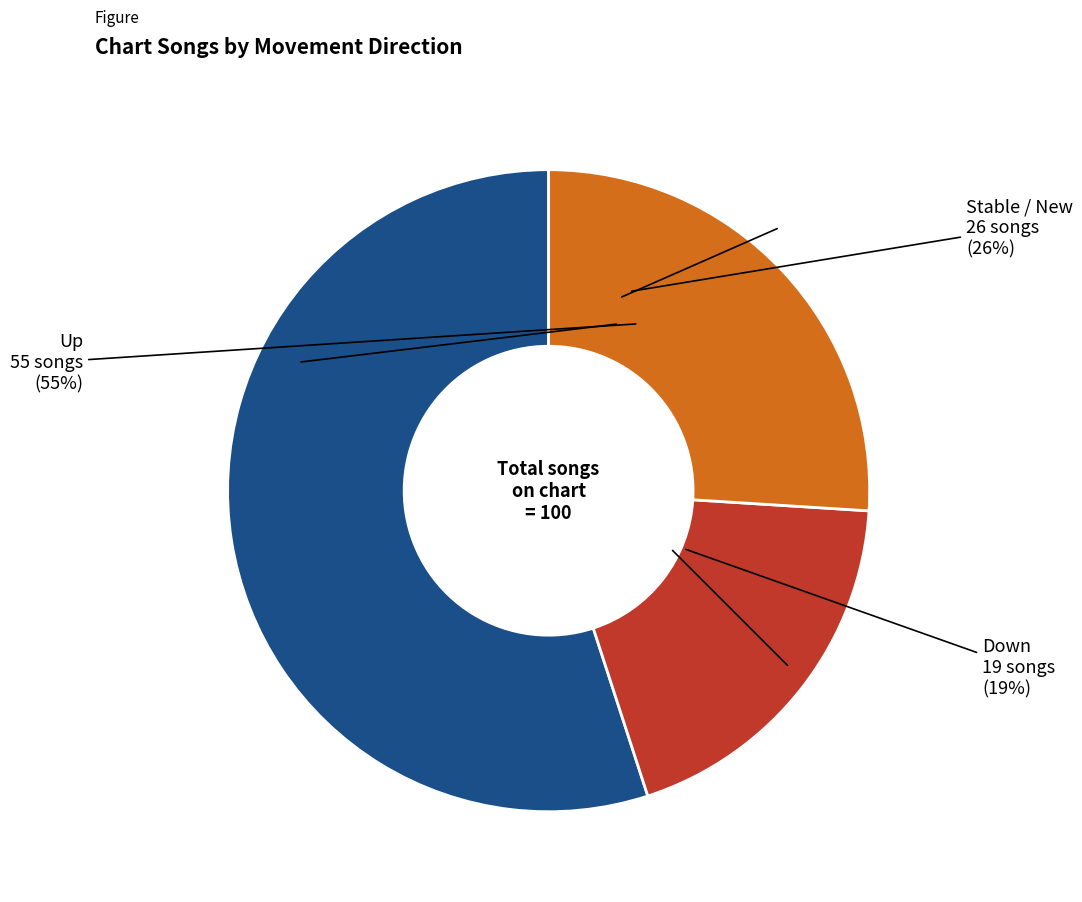

What is the total percentage of down and up?

74.0%